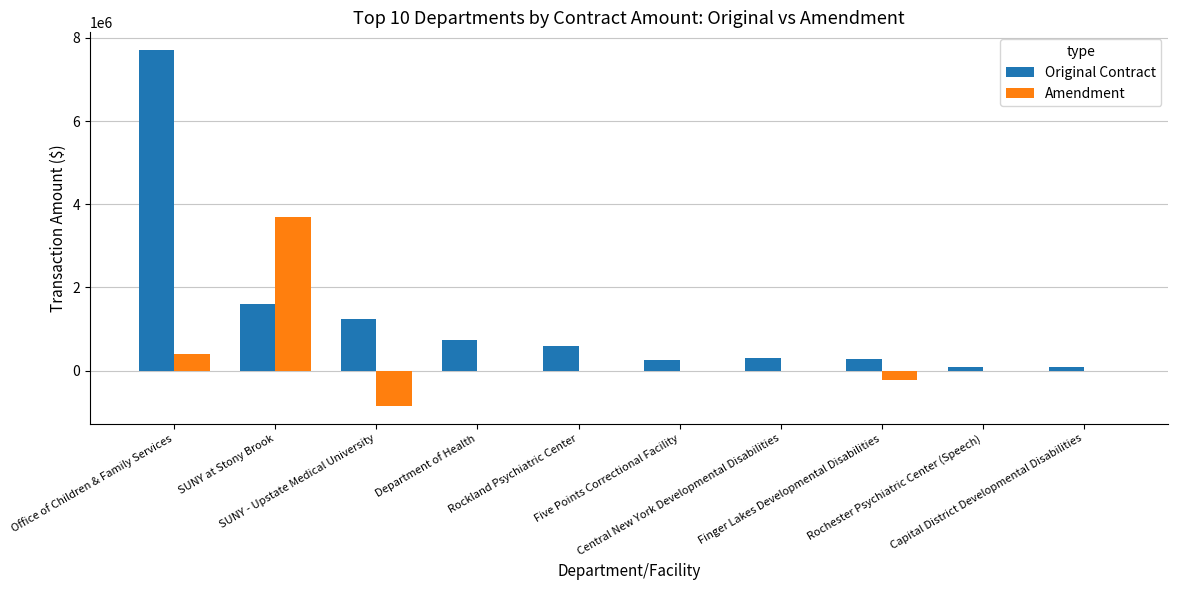

Which series has the largest range (max minus min)?

Original Contract